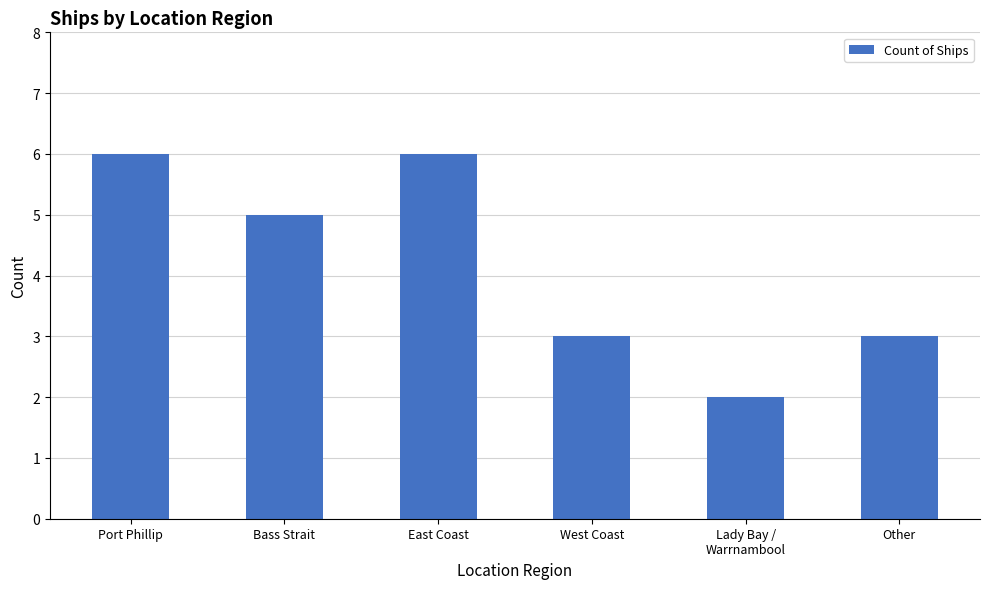

At which category does the chart reach its minimum across all series?

Lady Bay /
Warrnambool